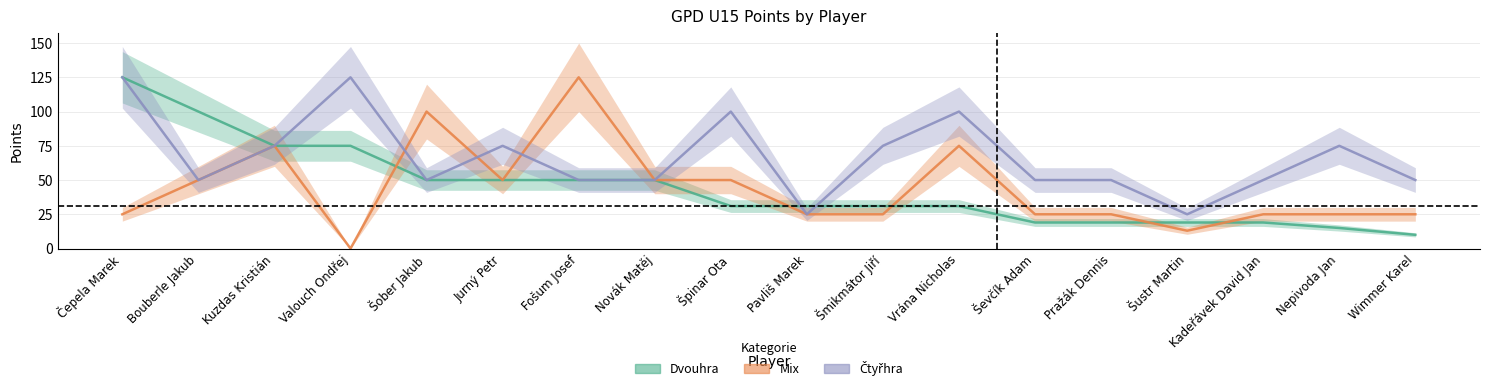

Is it true that Mix equals 50 at Bouberle Jakub?

True